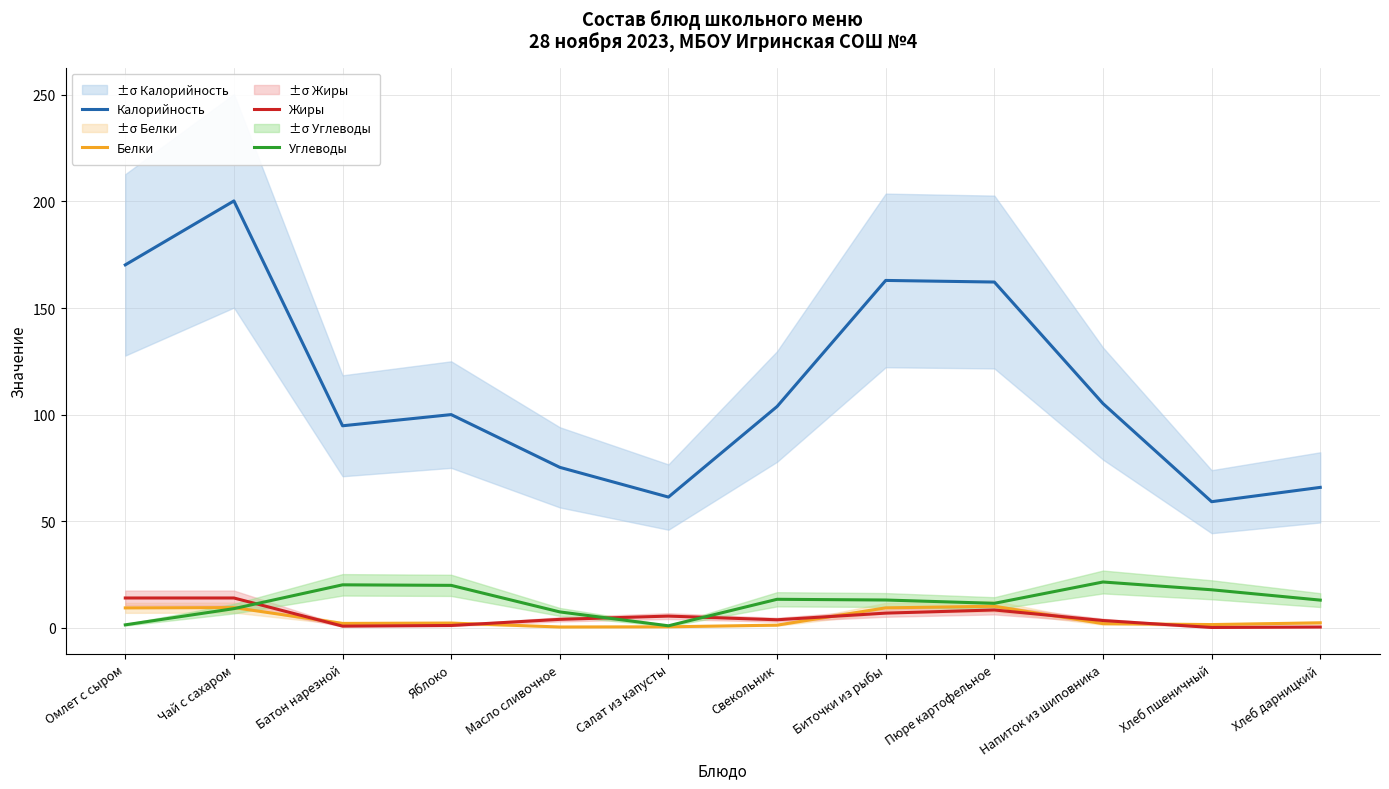

At which label is Калорийность closest to 129?

Напиток из шиповника